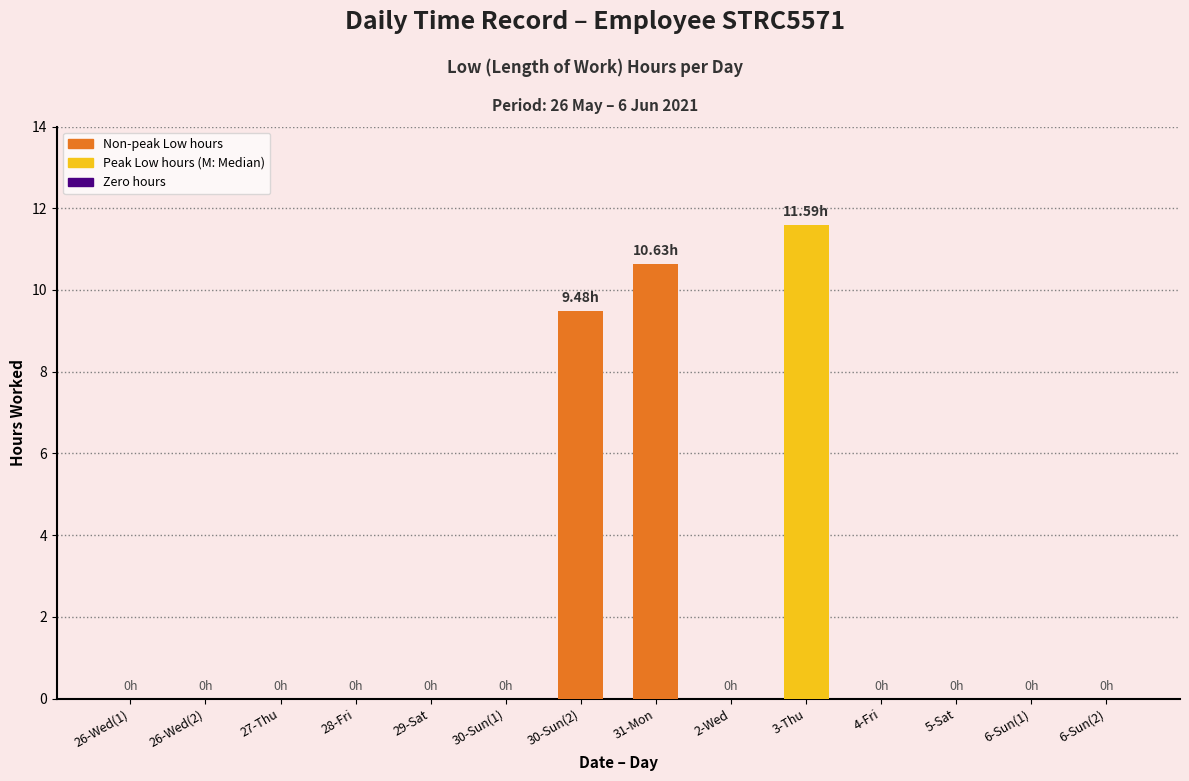

Where is the data nearest to the value 5?

30-Sun(2)